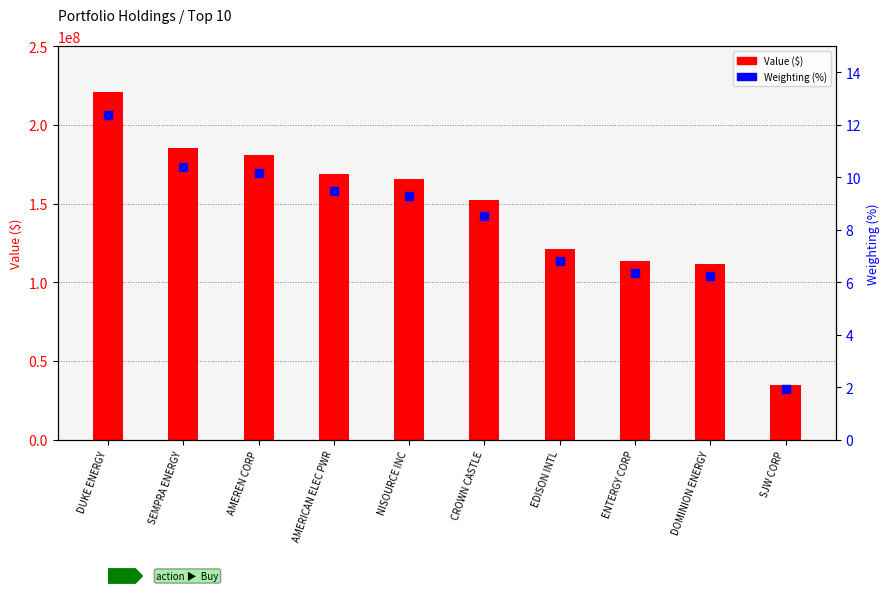

Which series has the largest total across all categories?

Value ($)